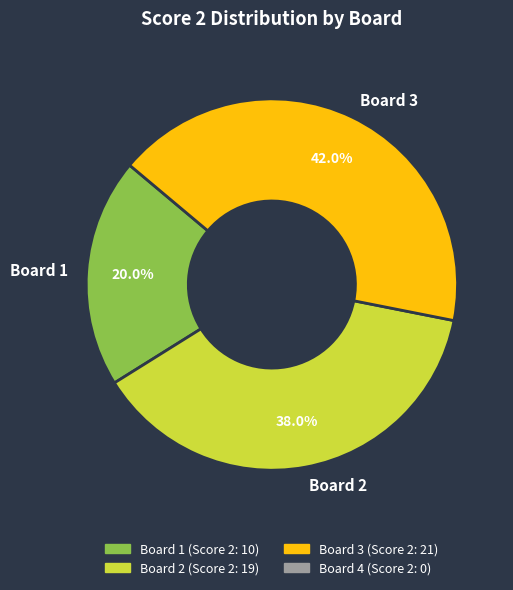

To the nearest percent, what is the average slice percentage?

33%